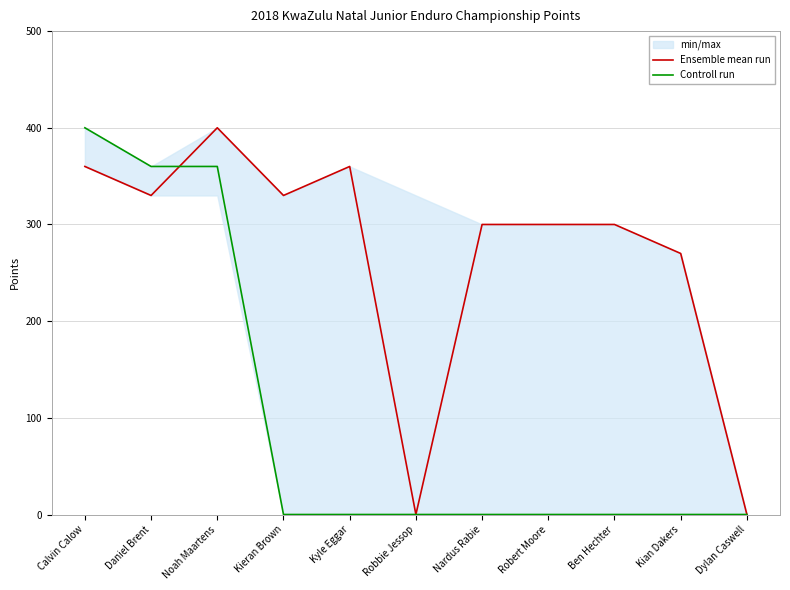

How many Controll run values are between 0 and 360?

10